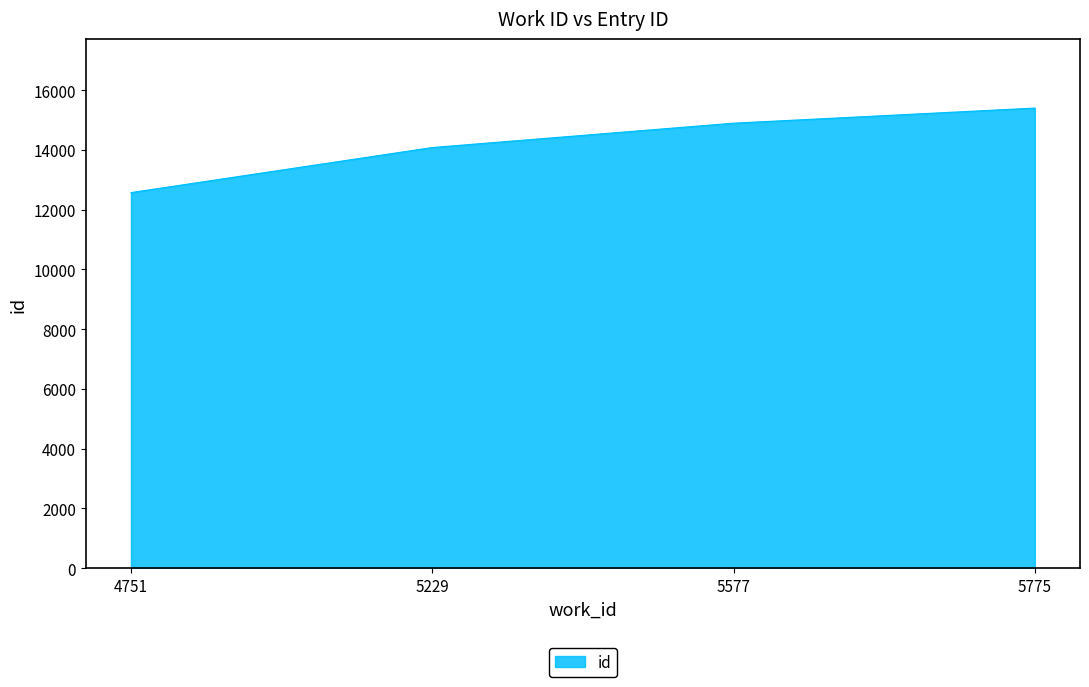

What is the change in value from 5577 to 5775?

+506